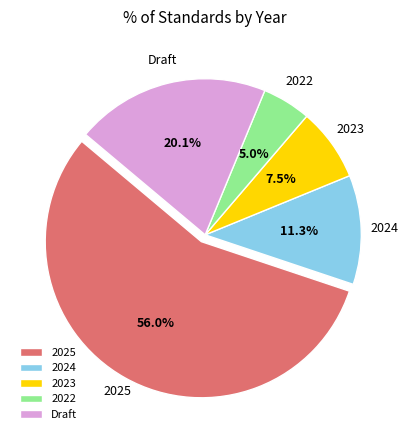

Between 2022 and 2025, which is larger?

2025